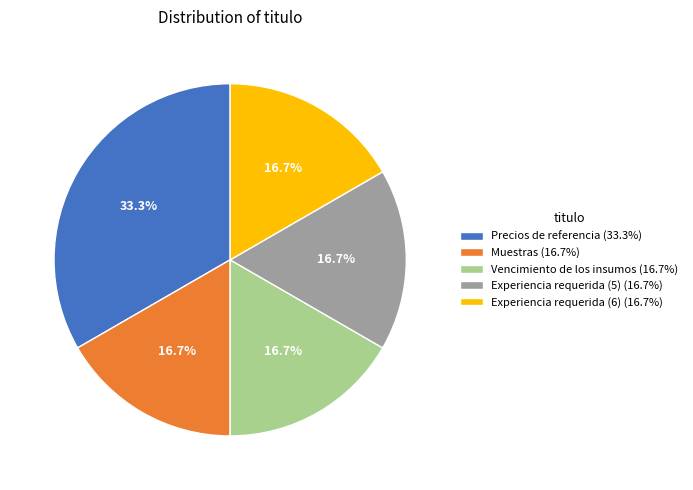

What is the largest slice in the pie chart?

Precios de referencia